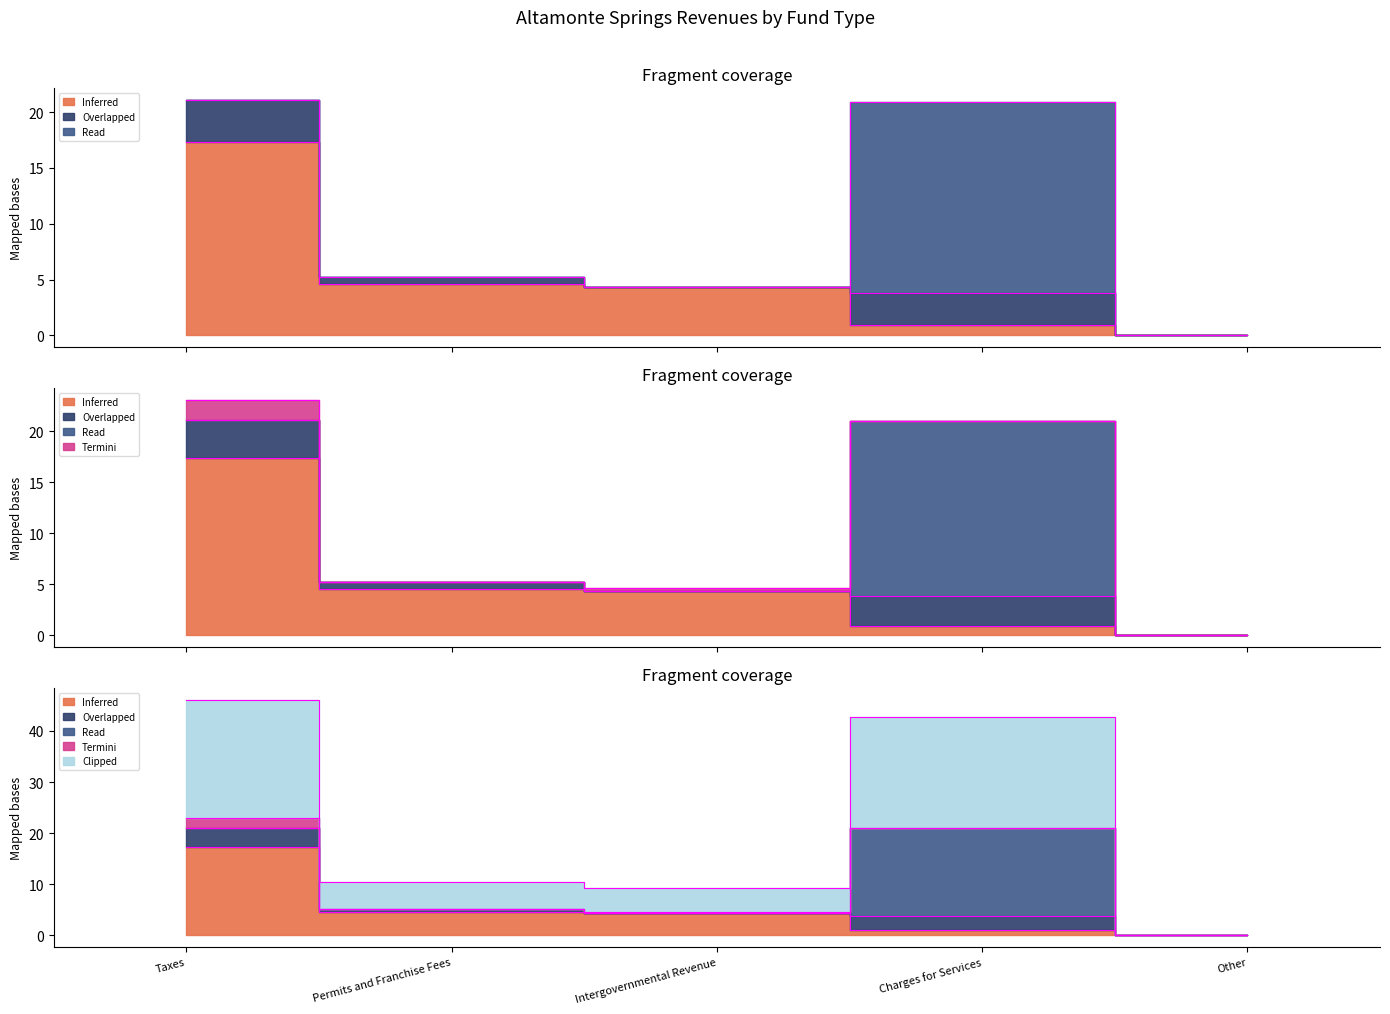

How many data points in Account Total are above 10?

3